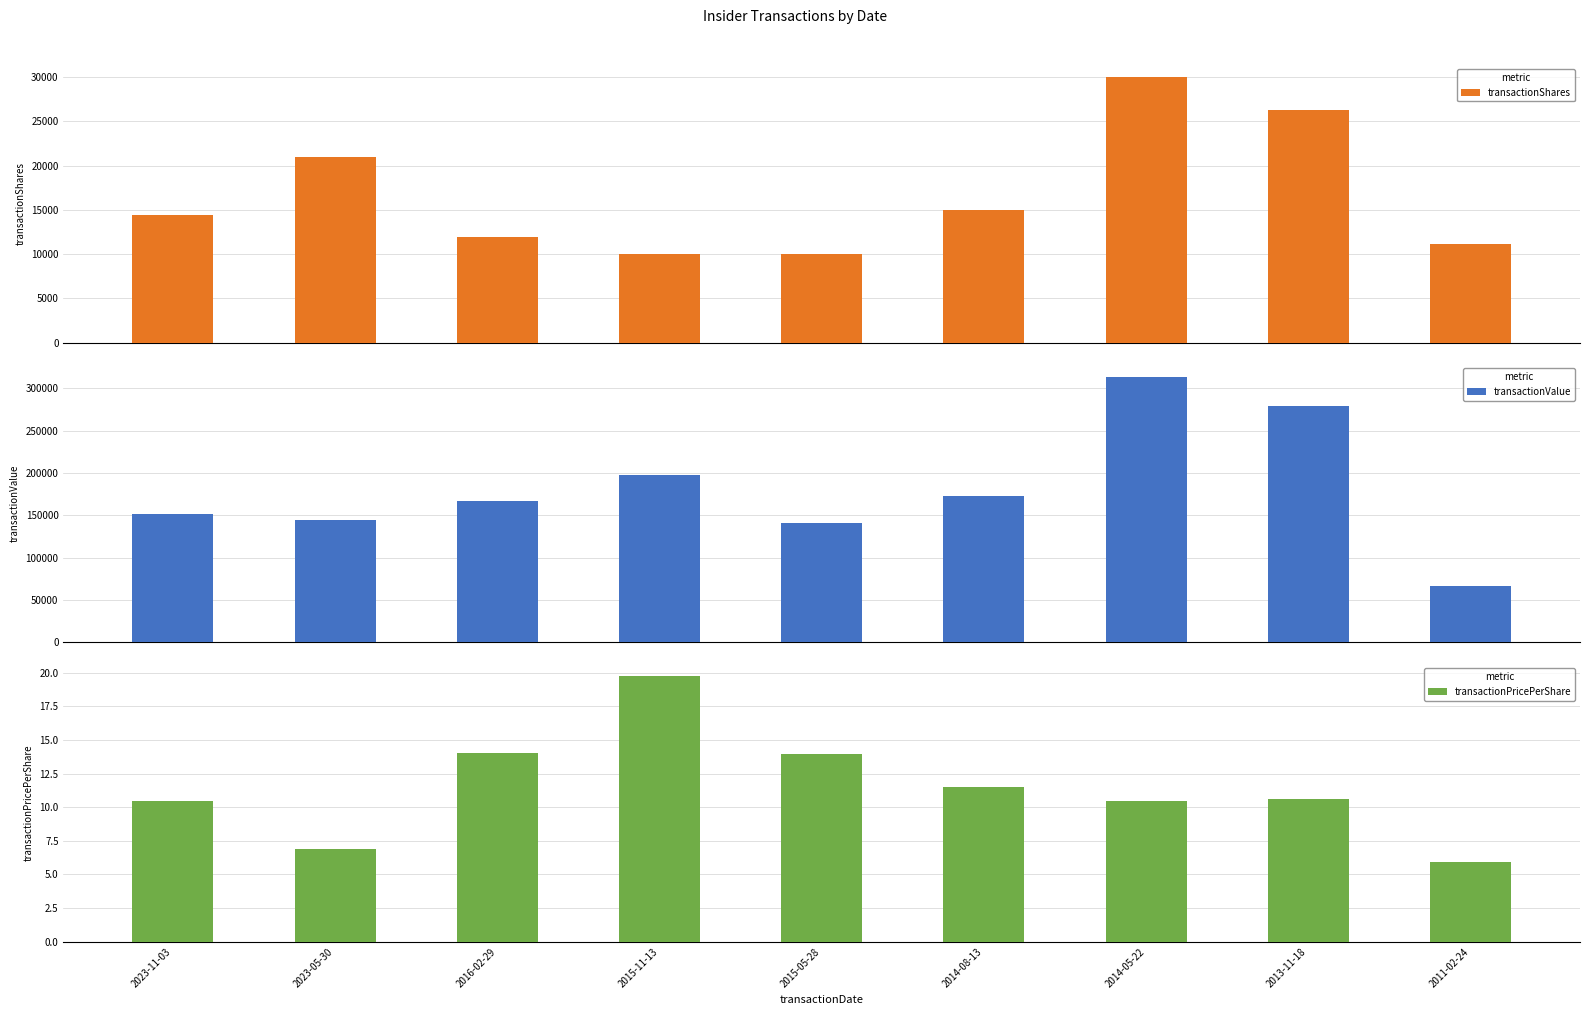

What is the sum of all transactionShares values?

149844